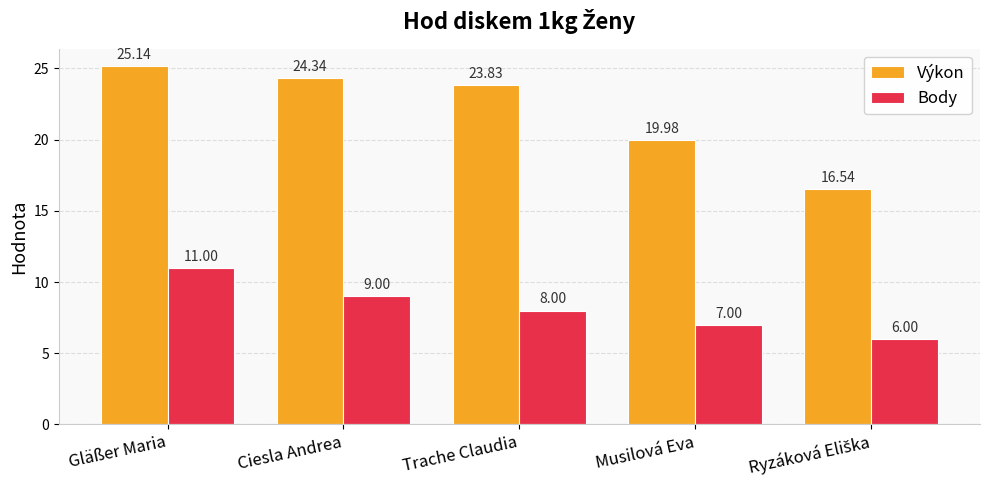

Which category has the highest value in the Body series?

Gläßer Maria